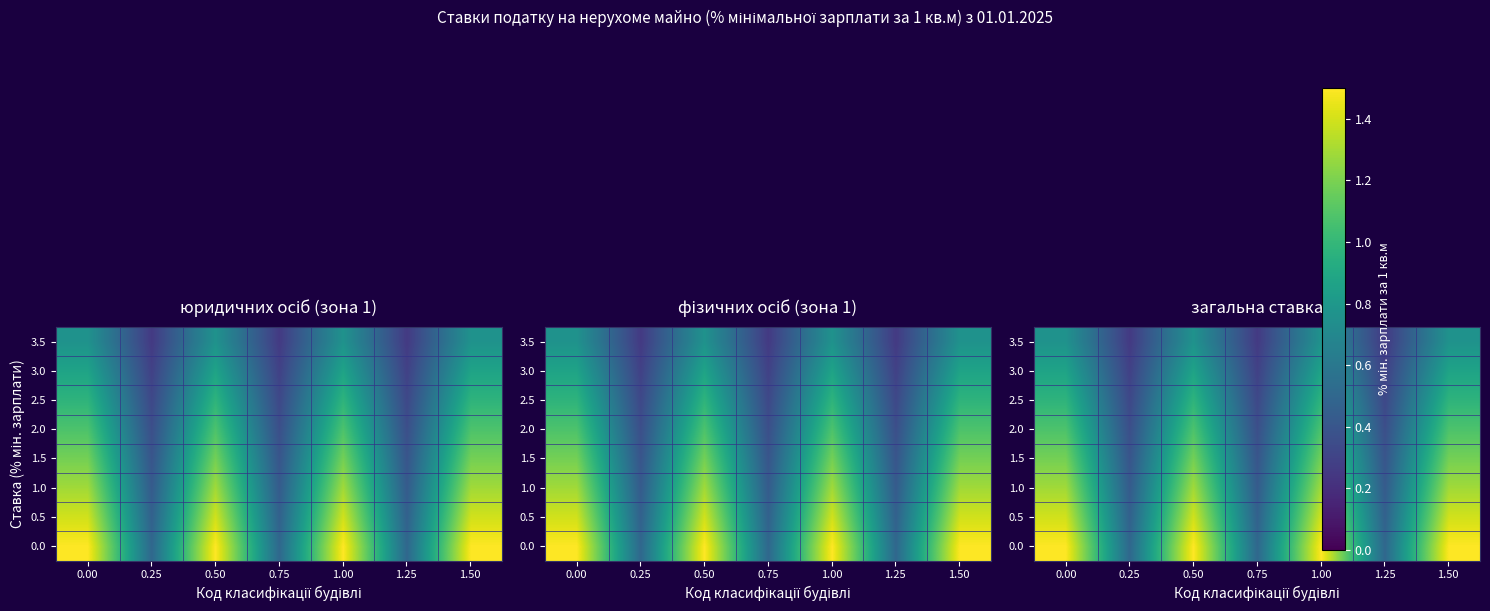

Between 0.50 and 0.75, which is larger?

0.50